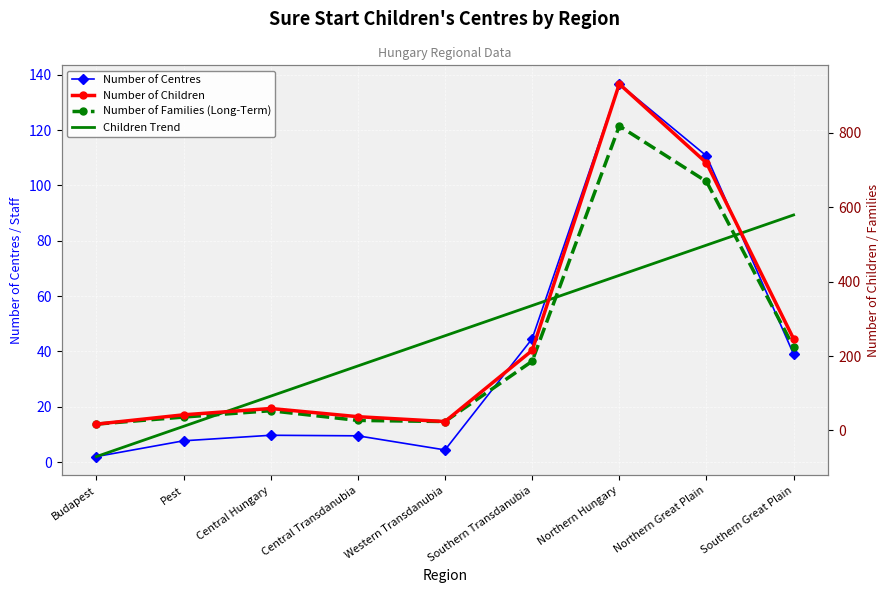

At which label does Number of Centres first exceed 9?

Central Hungary